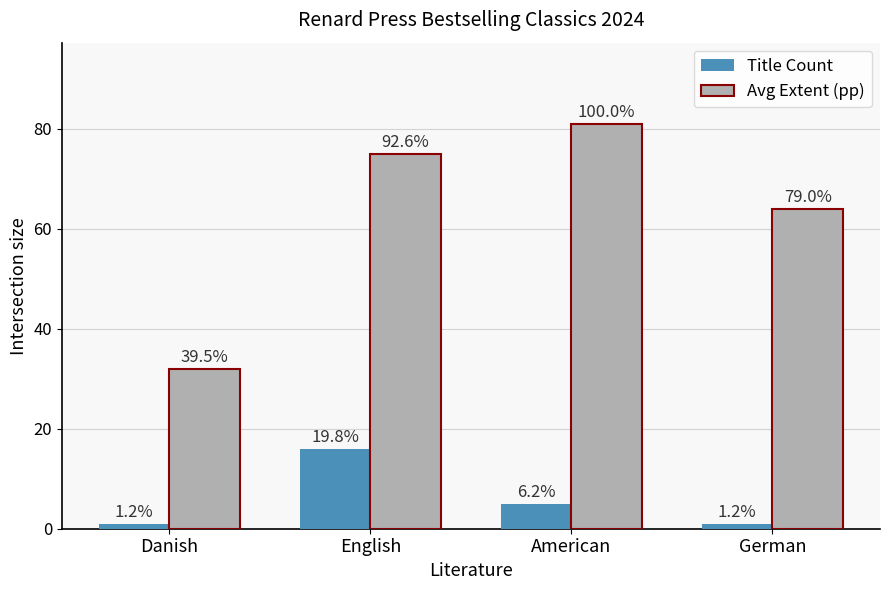

What are all the series names shown in the legend?

Title Count, Avg Extent (pp)